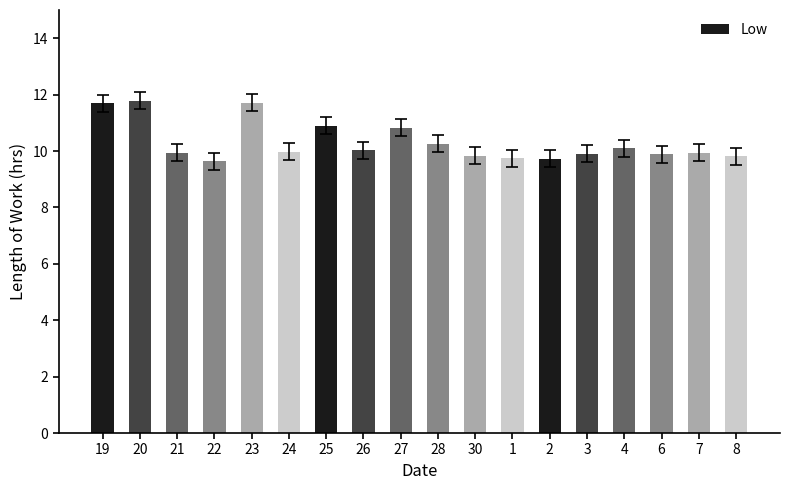

Approximately how many times larger is the value at 30 compared to 7?

1.0